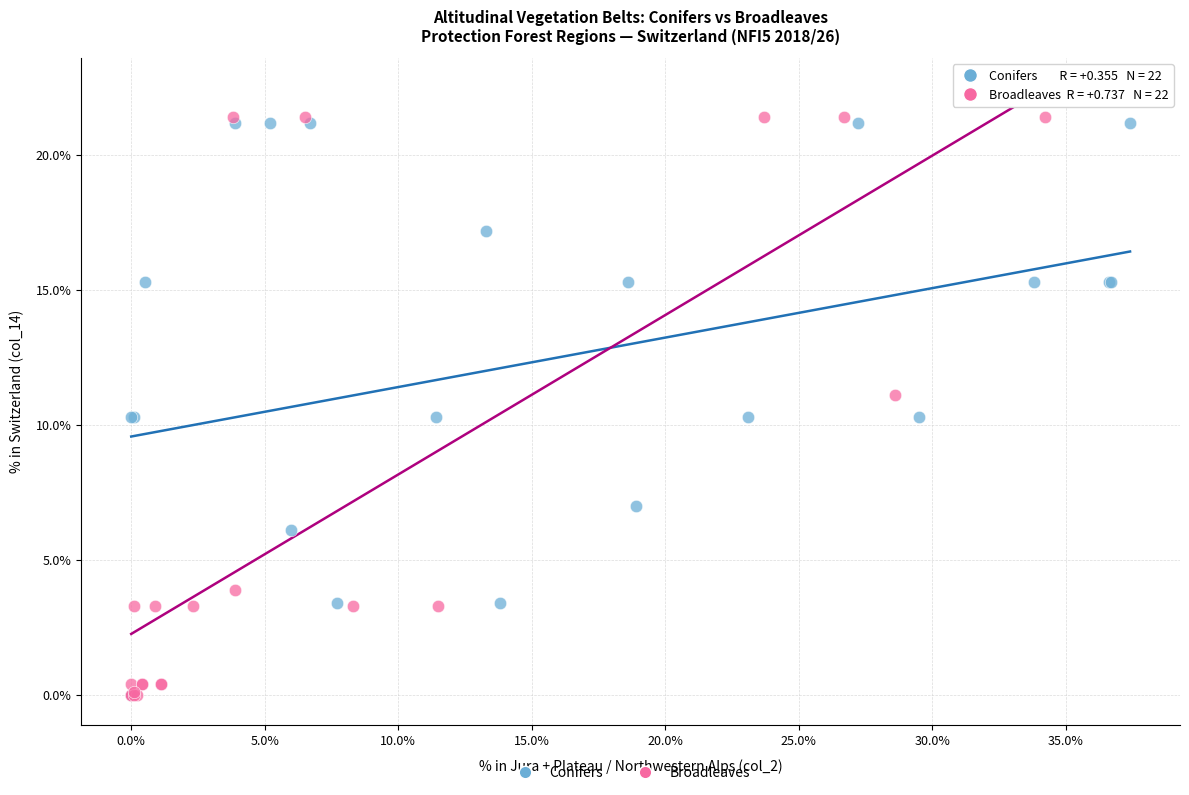

Which series has the largest Y range (max minus min)?

Broadleaves